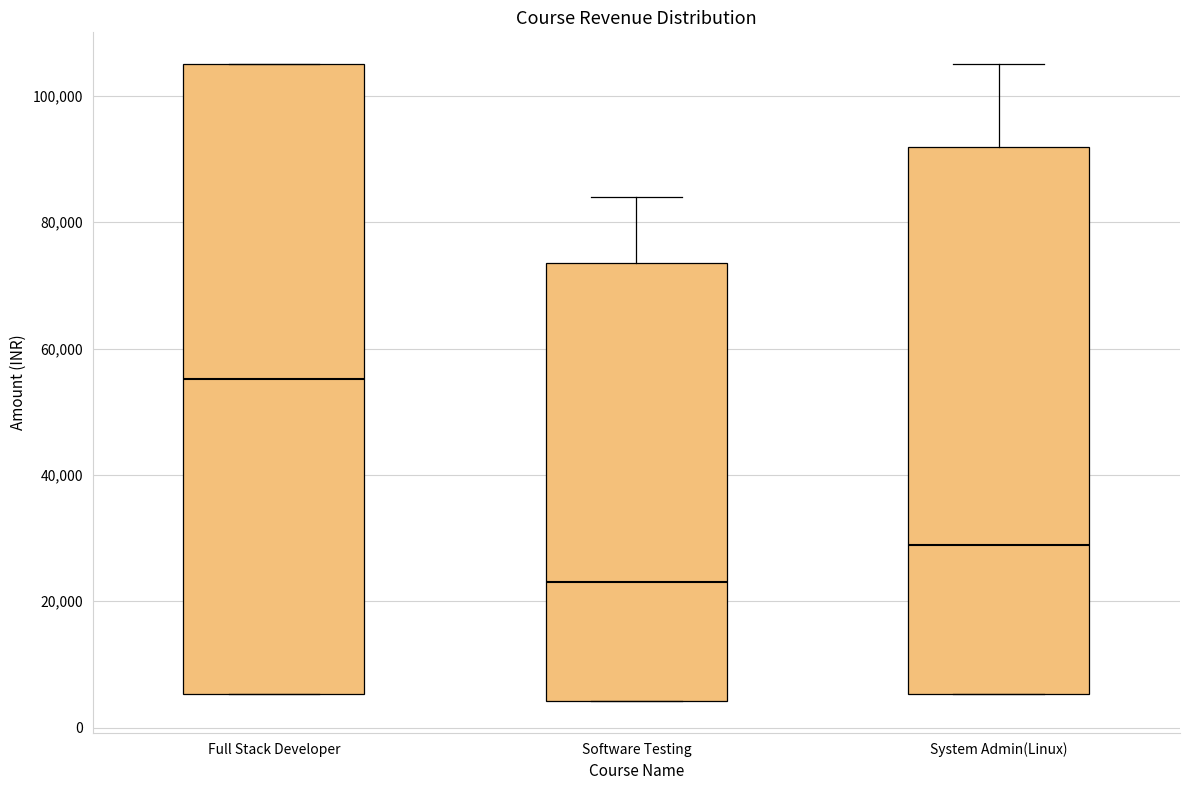

Reading left to right, transcribe this box plot: for each box, give where its median line is, the range the box spans, and where its two whiskers end, as read against the y-axis. The values are not printed on the chart, so give them approximately, as read against the axis.

Full Stack Developer: median 56000, box 6000 to 106000, whiskers 6000 to 106000
Software Testing: median 24000, box 4000 to 74000, whiskers 4000 to 84000
System Admin(Linux): median 28000, box 6000 to 92000, whiskers 6000 to 106000